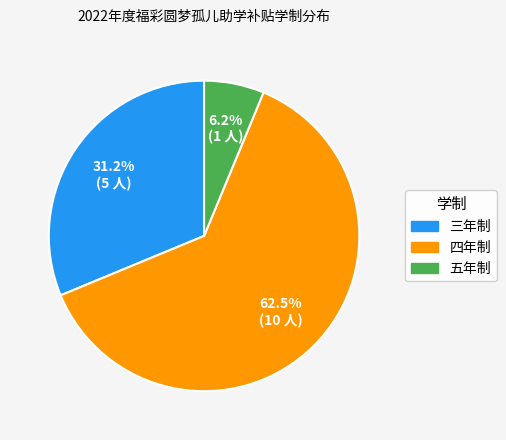

To the nearest percent, what percentage of the pie is 五年制?

6%